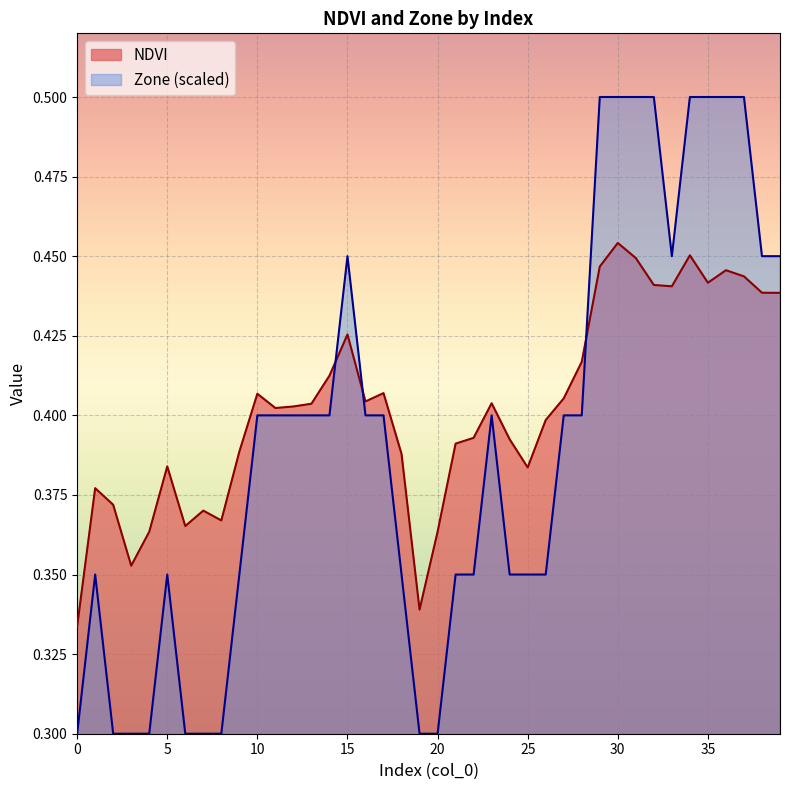

At how many categories does at least one series exceed 0?

40